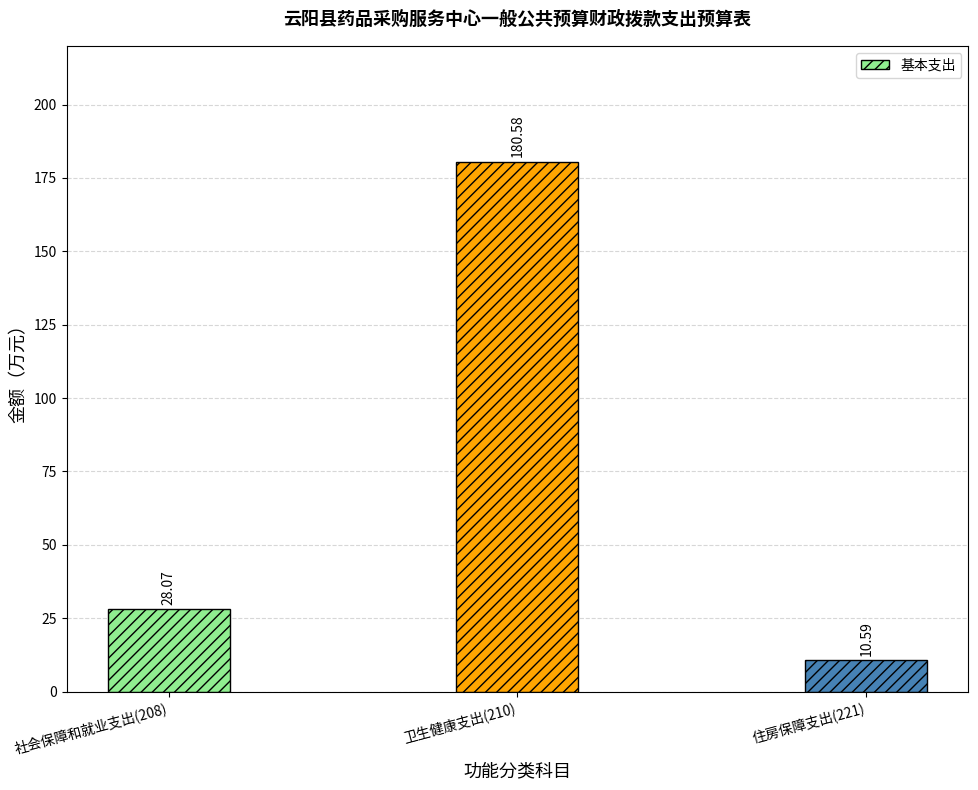

Reading left to right, list all the values displayed in this chart.

社会保障和就业支出(208)=28.1	卫生健康支出(210)=180.6	住房保障支出(221)=10.6